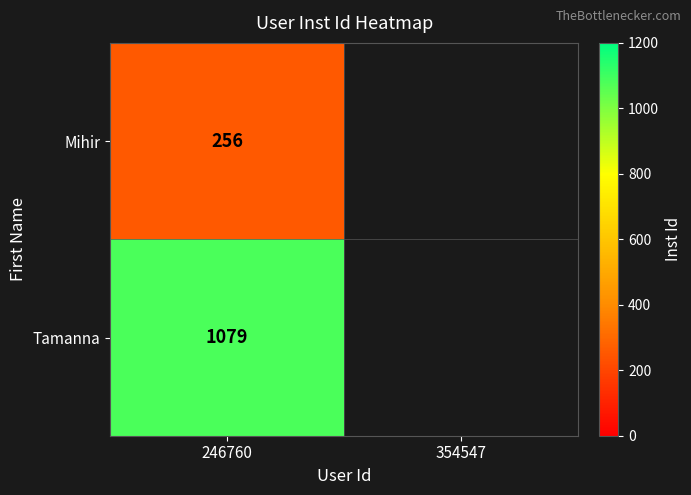

True or false: Mihir has a value of 256 at 246760.

True